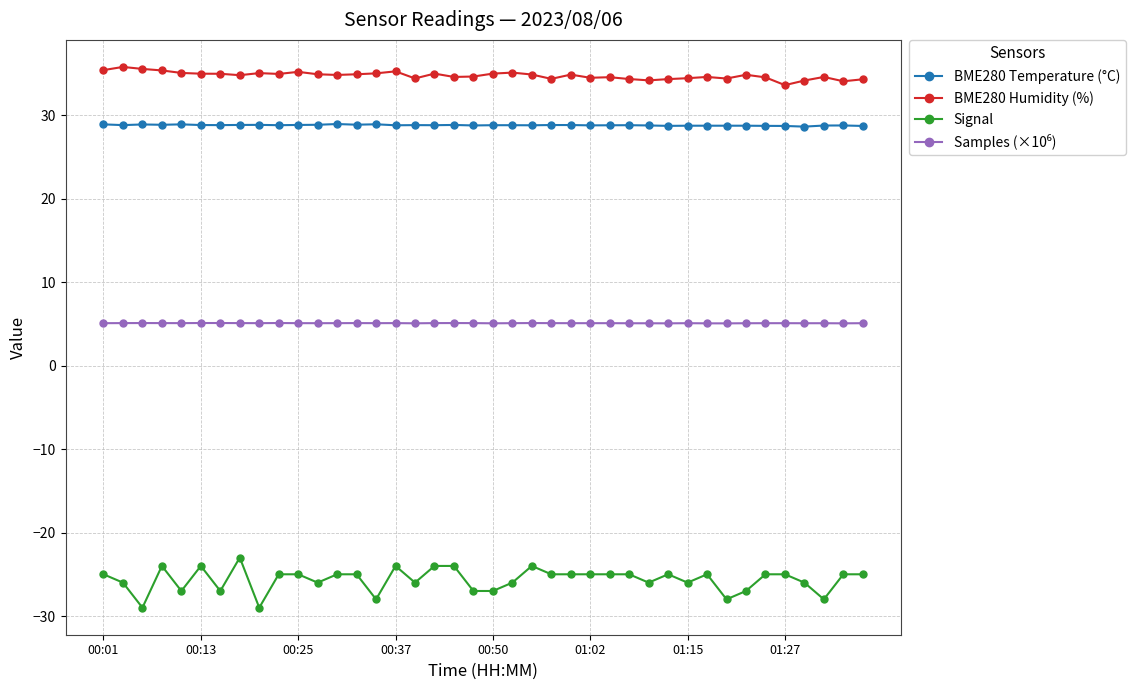

Which series has the largest total across all categories?

BME280 Humidity (%)